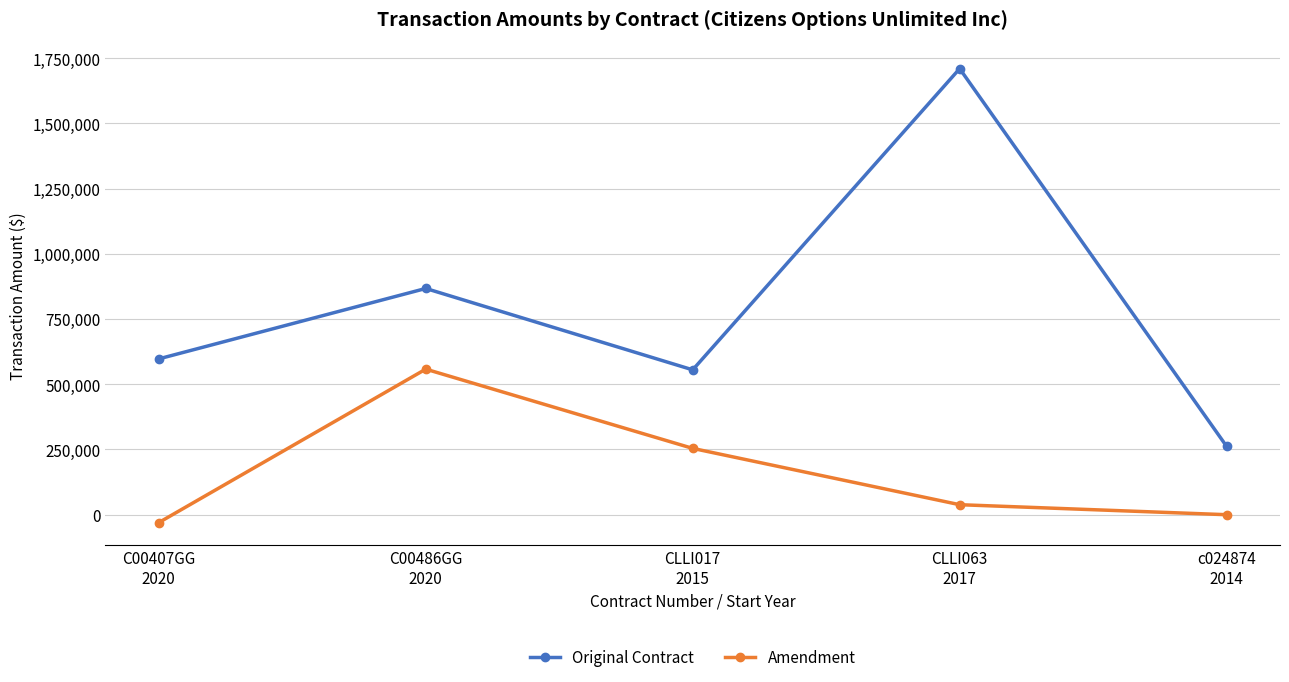

Does the chart have visible grid lines?

Yes